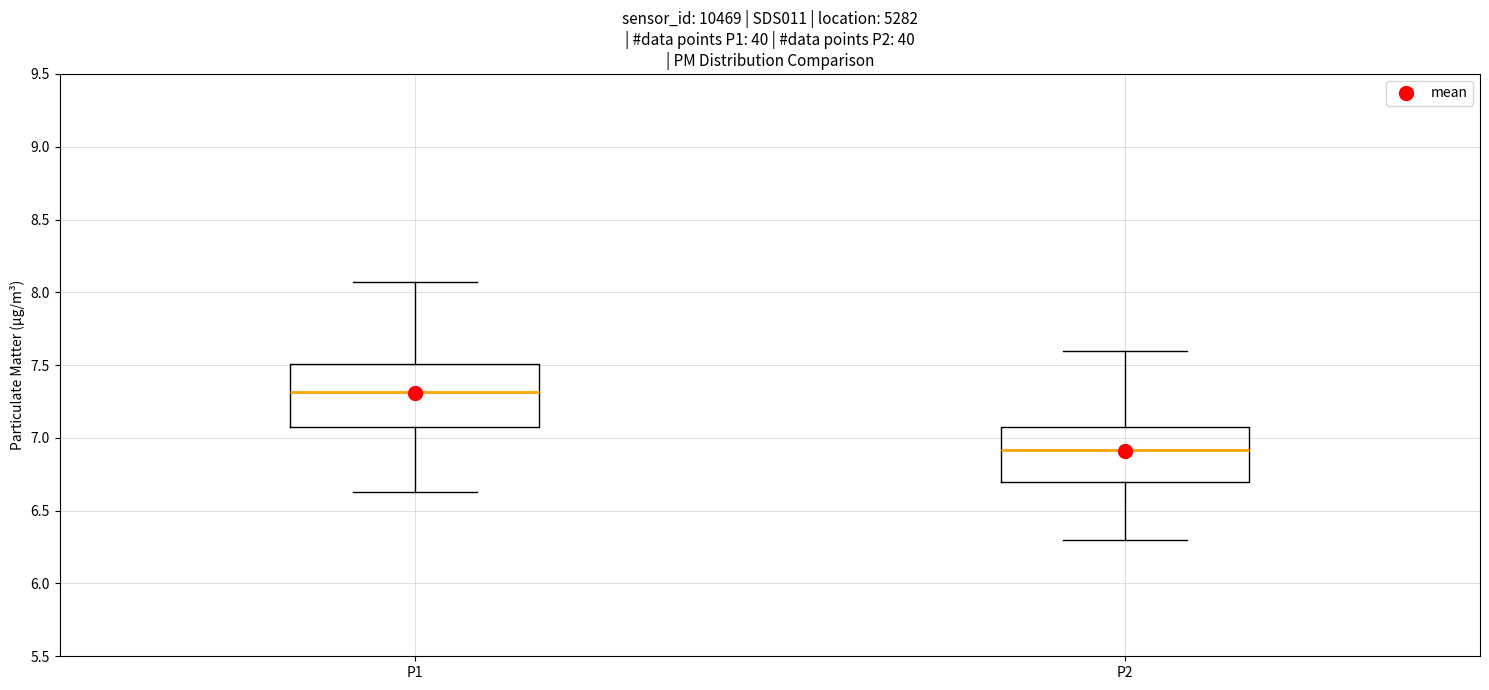

Where does the upper whisker of the box for P1 end on the y-axis? The values are not printed on the chart, so give them approximately, as read against the axis.

8.05